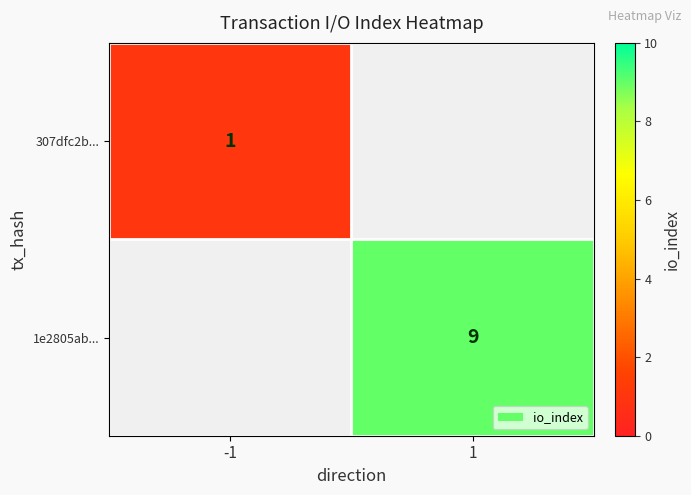

Is it true that 1e2805ab... equals 9 at 1?

True